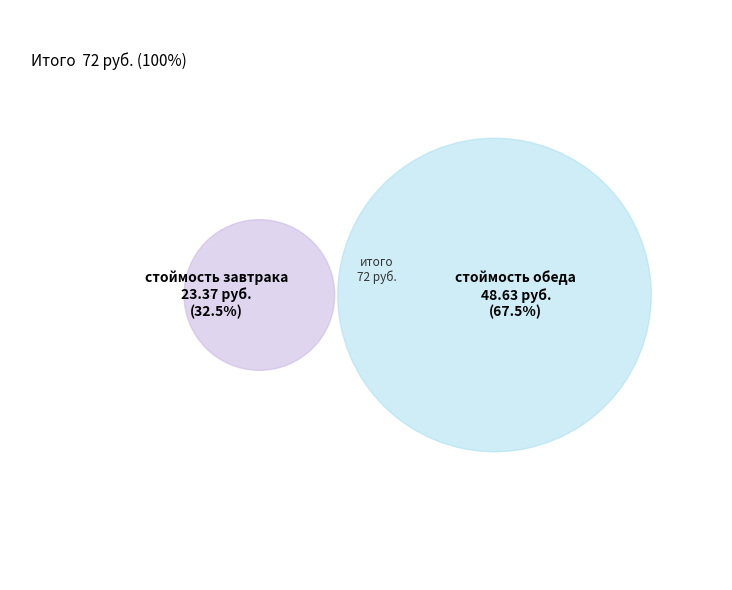

Rank the categories by value from highest to lowest.

стоймость обеда, стоймость завтрака